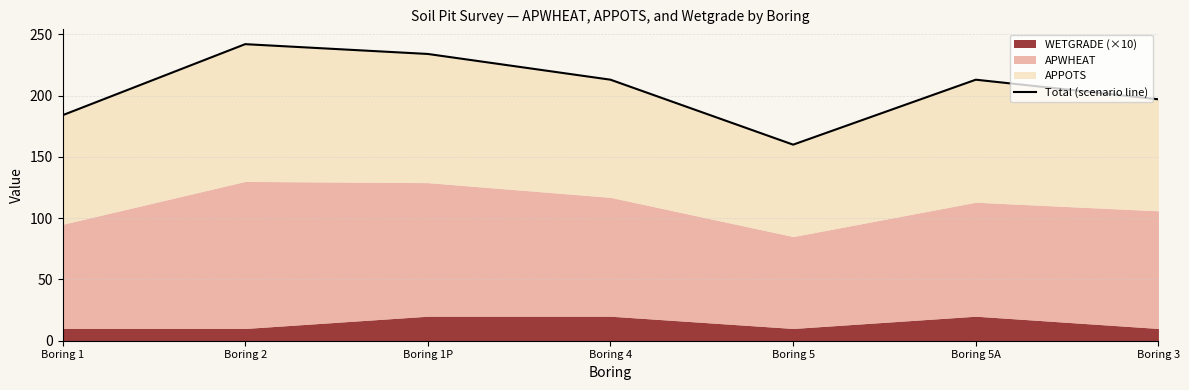

The value at Boring 4 is 97. True or false?

False